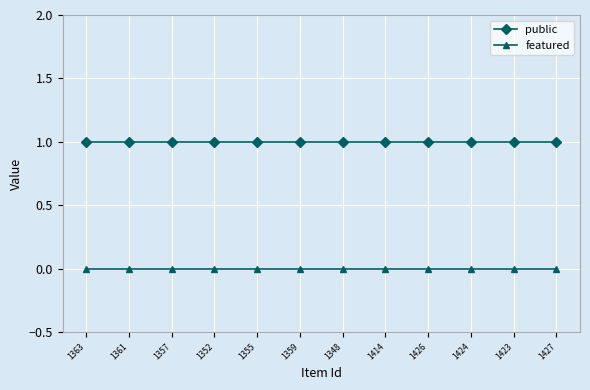

What is the label of the 5th point from the left?

1355